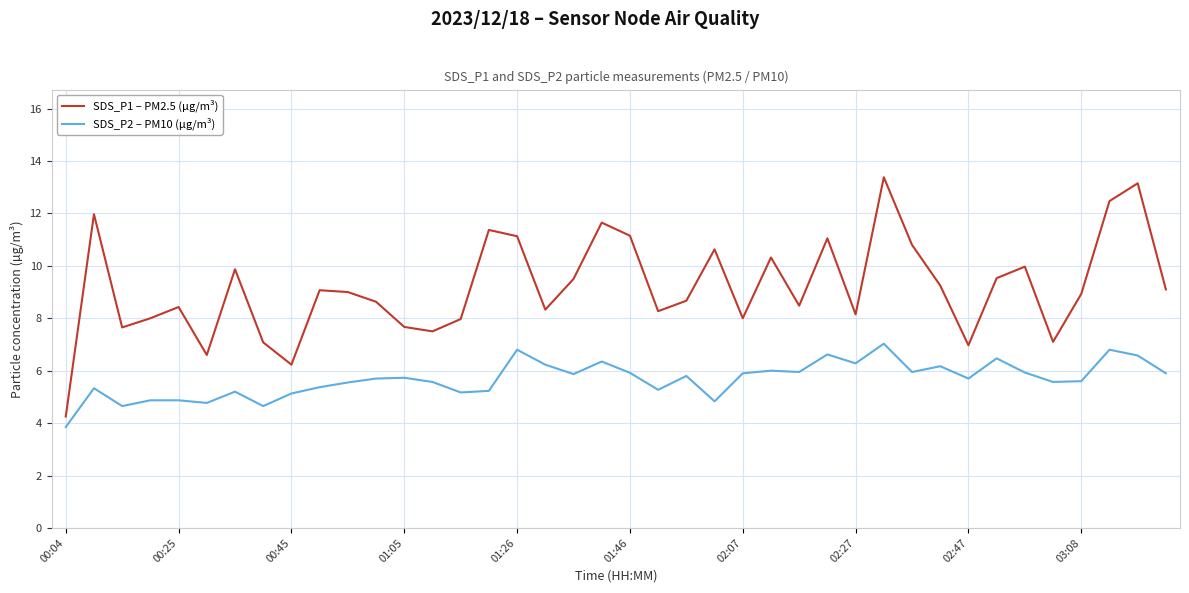

True or false: SDS_P1 – PM2.5 (µg/m³) and SDS_P2 – PM10 (µg/m³) intersect in this chart.

False